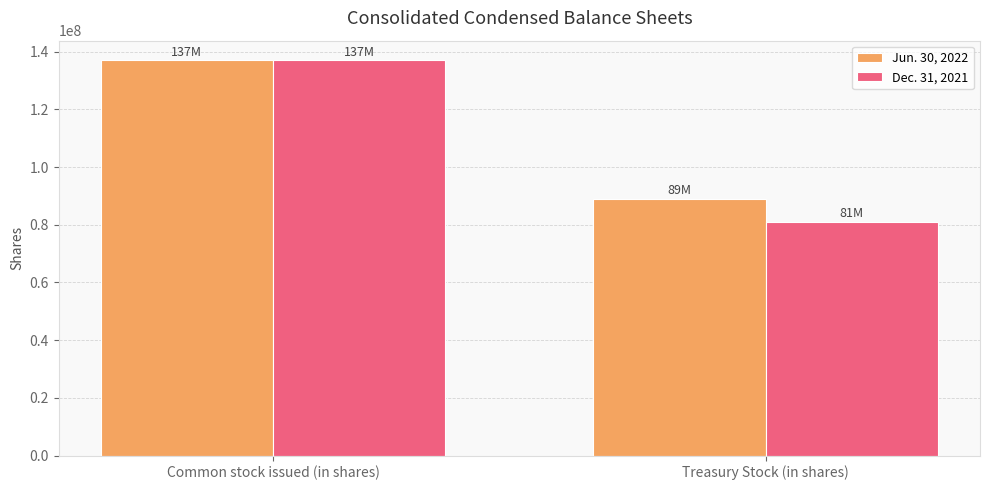

True or false: Dec. 31, 2021 has a value of 81000000 at Treasury Stock (in shares).

True